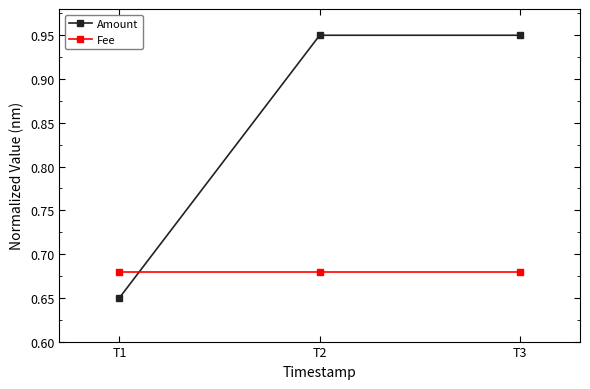

Which series has the largest total across all categories?

Amount